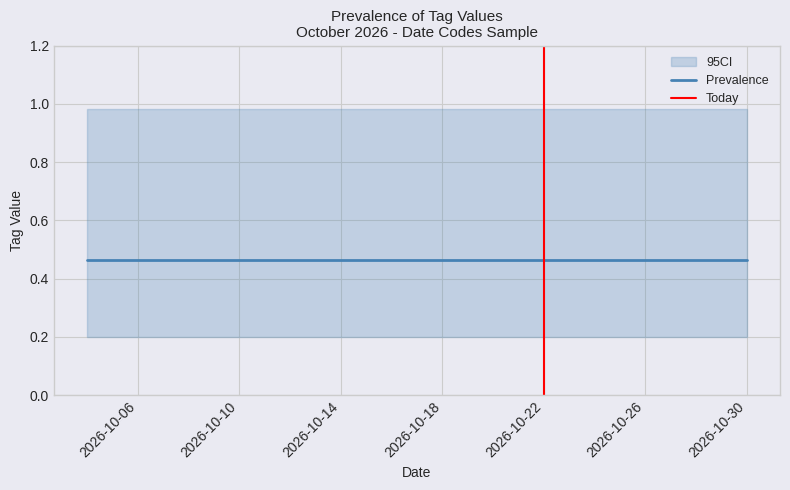

Is it true that 0000003301 equals 0.4 at 2026-10-16?

False